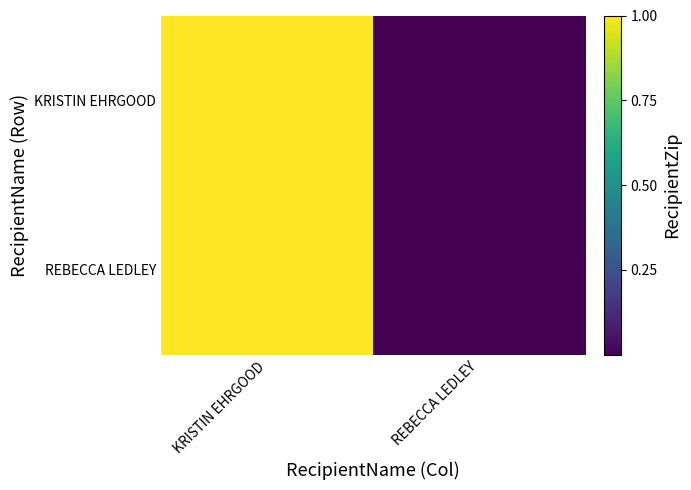

What is the smallest value displayed?

2114